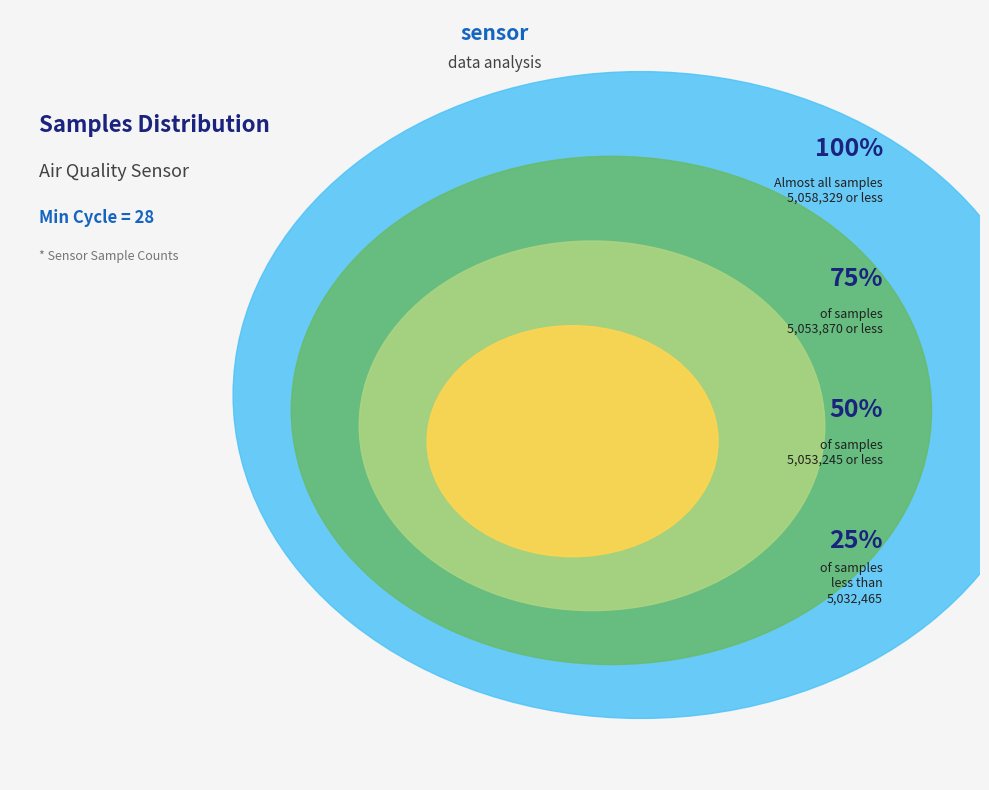

The 28 slice represents 1% of the pie. True or false?

False